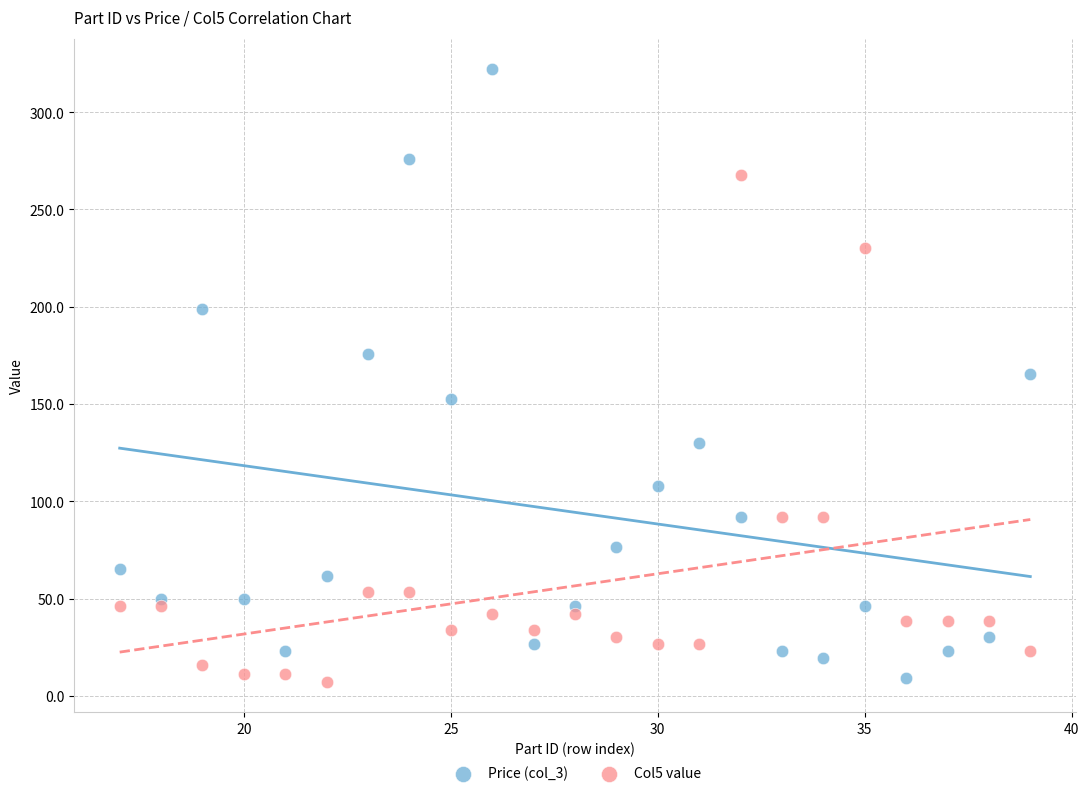

Which series has the largest Y range (max minus min)?

Price (col_3)